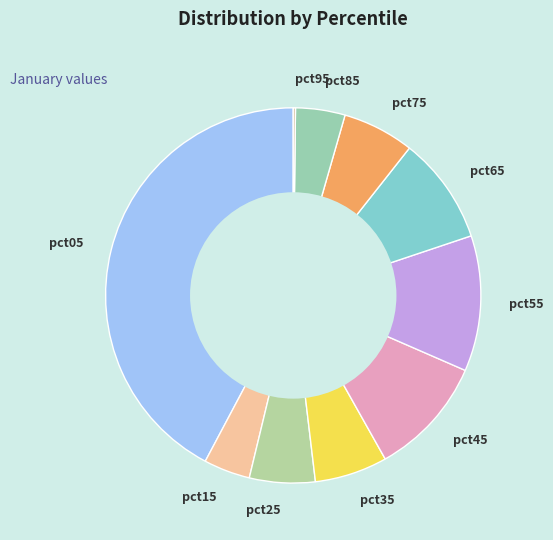

Do pct85 and pct45 together represent more than half of the pie?

No